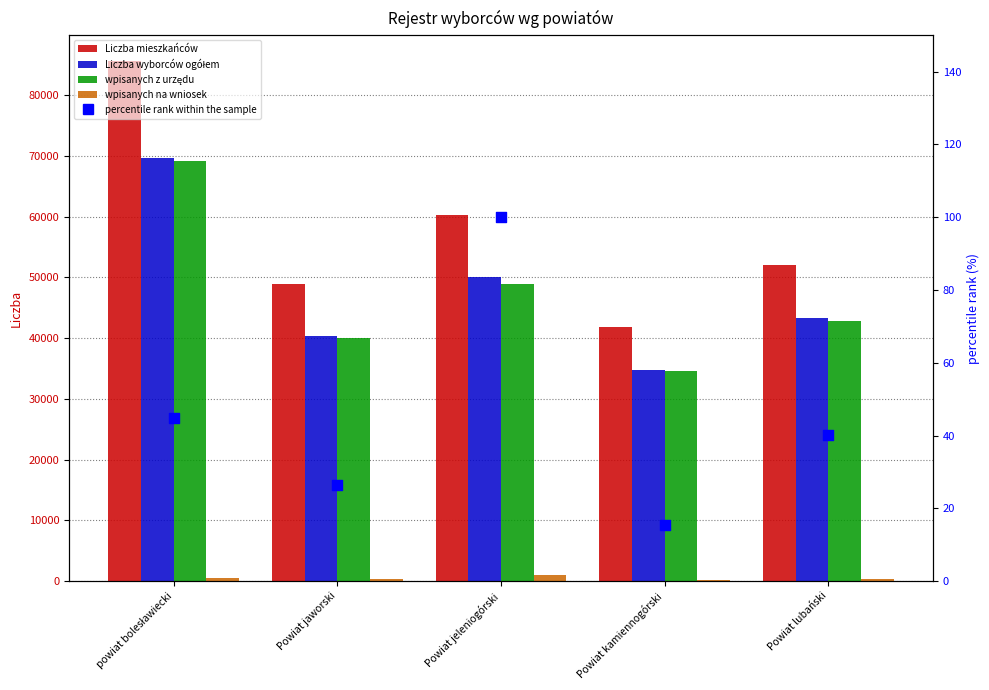

What is the total value across all series at Powiat lubański?

138581.2